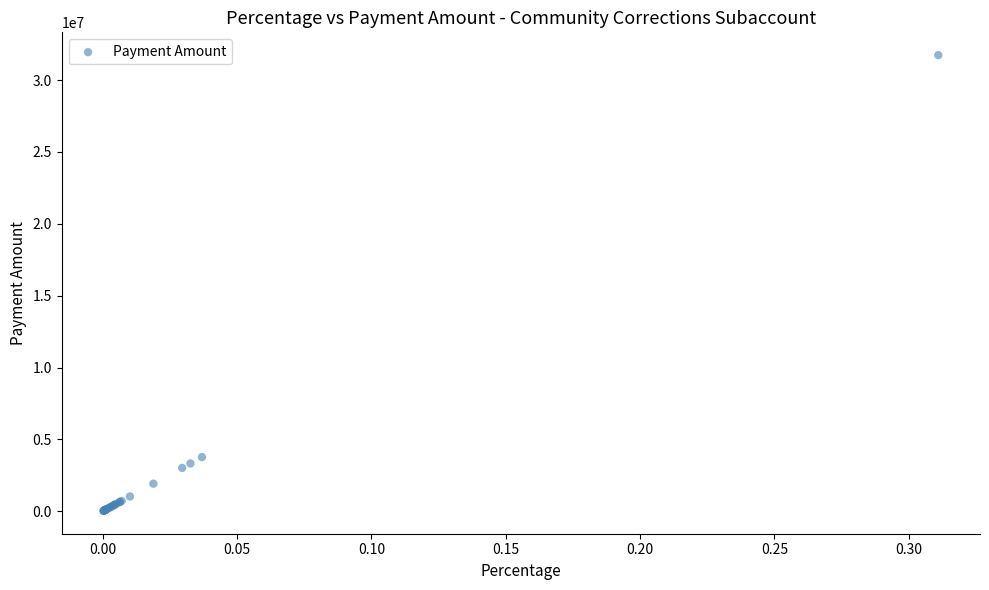

What Y value in the scatter plot is closest to 15877778?

3764298.1